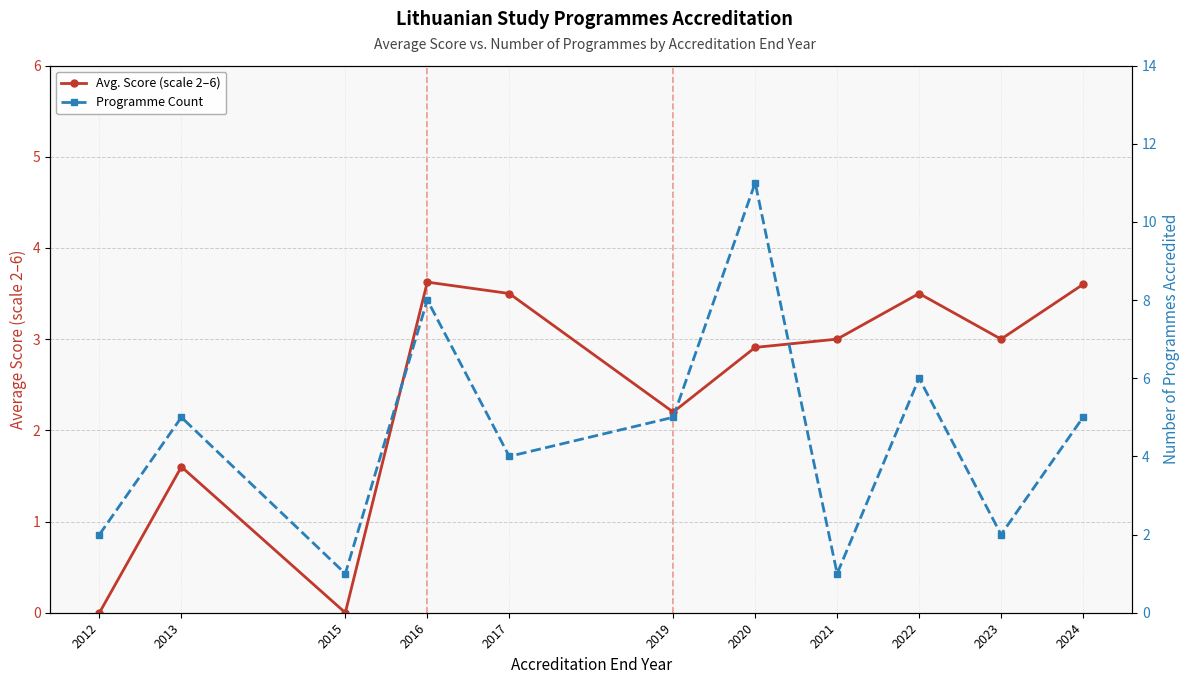

What is the difference between the maximum and minimum values in the Programme Count series?

10.0